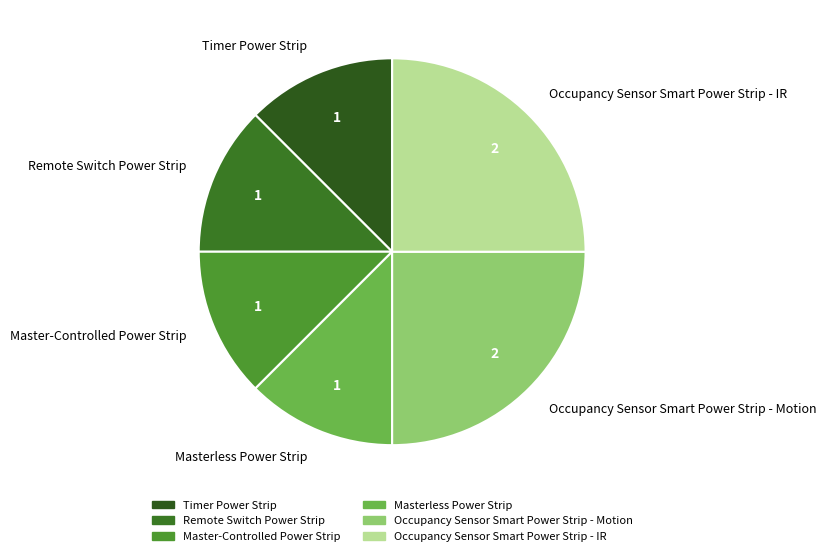

Is there any slice that represents more than half of the pie?

No